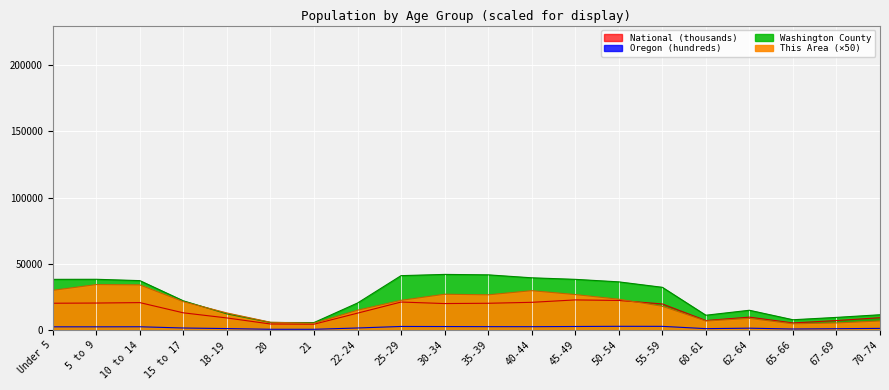

True or false: Oregon and National cross at least once.

False